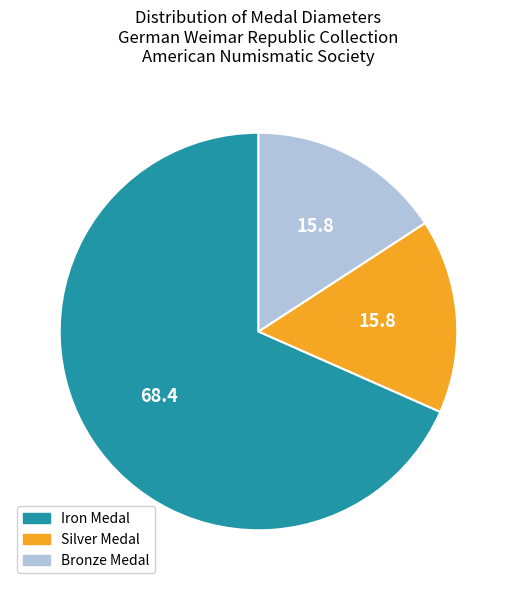

Approximately how many times larger is the value at Bronze Medal compared to Silver Medal?

1.0